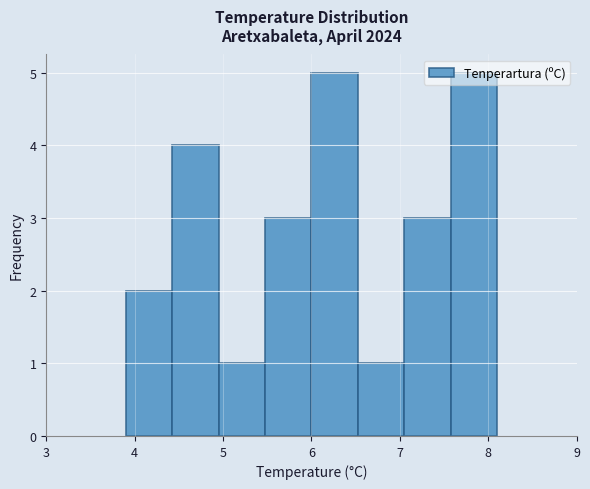

How tall is the bar that spans 4.4 to 5.0 on the x-axis? Neither the bar edges nor the heights are printed on the chart, so give them approximately, as read against the axes.

4